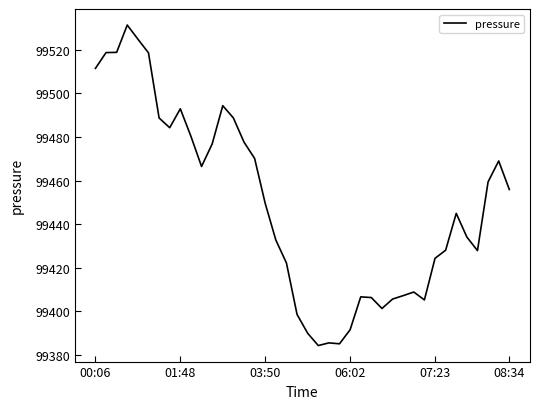

What is the smallest value displayed?

99384.3